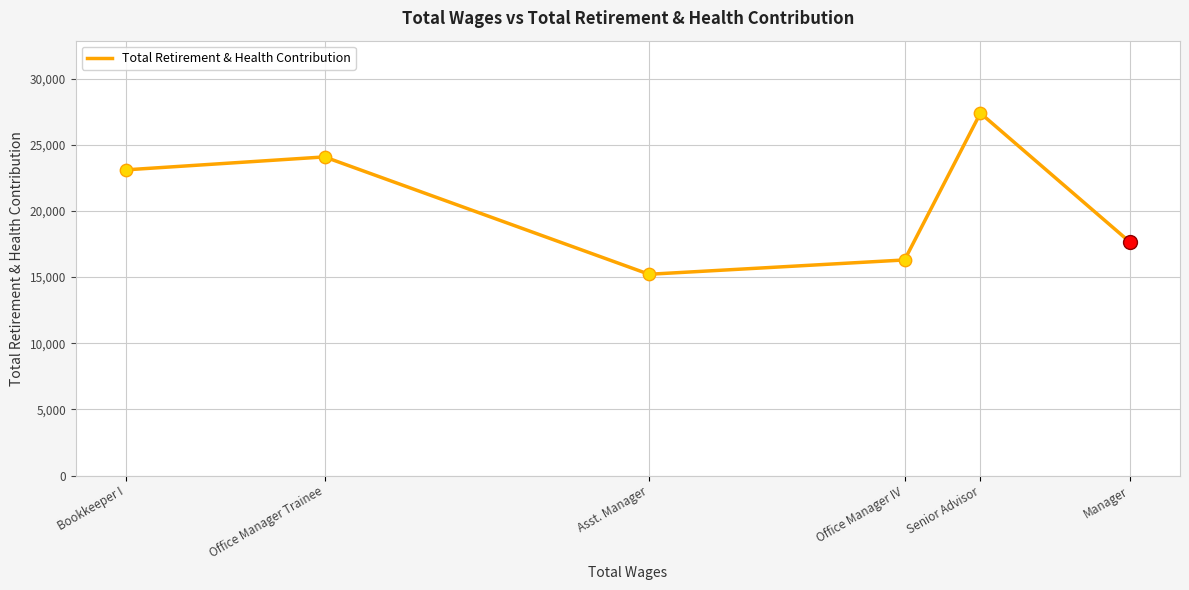

Approximately how many times larger is the value at Manager compared to Office Manager IV?

1.1